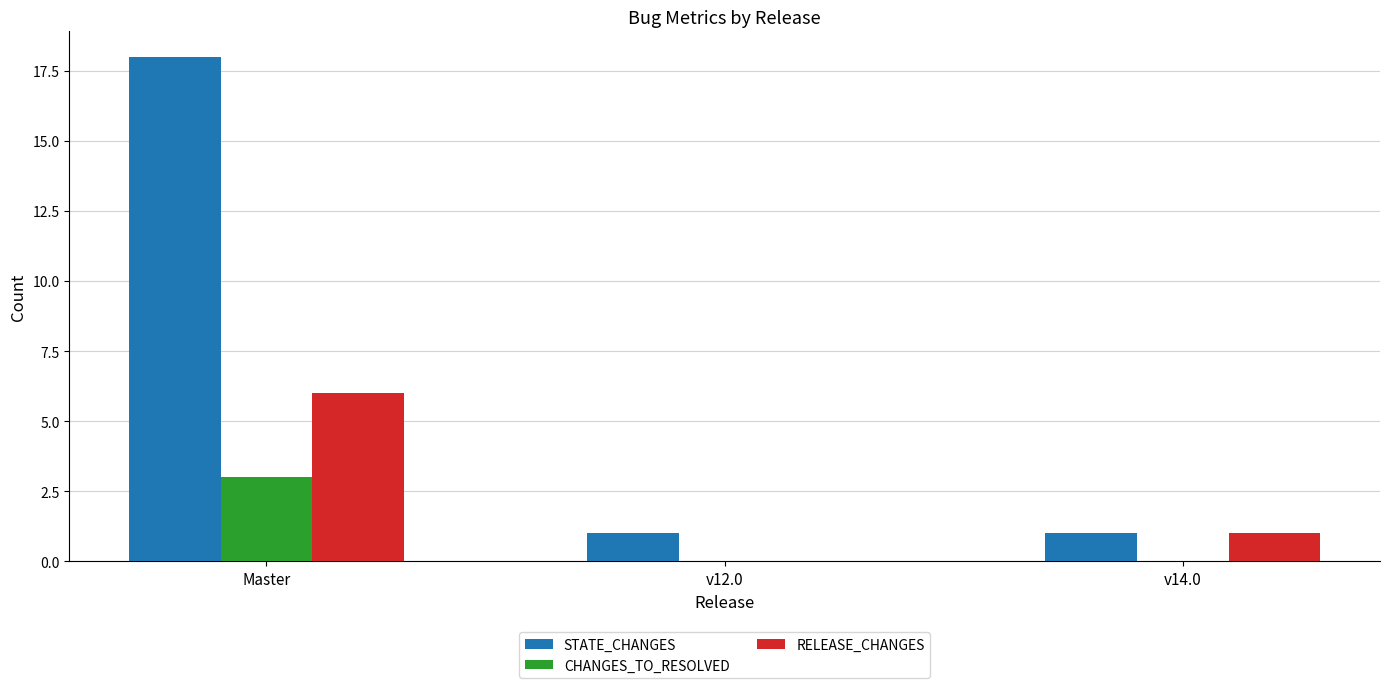

The value of STATE_CHANGES at Master is 18. True or false?

True